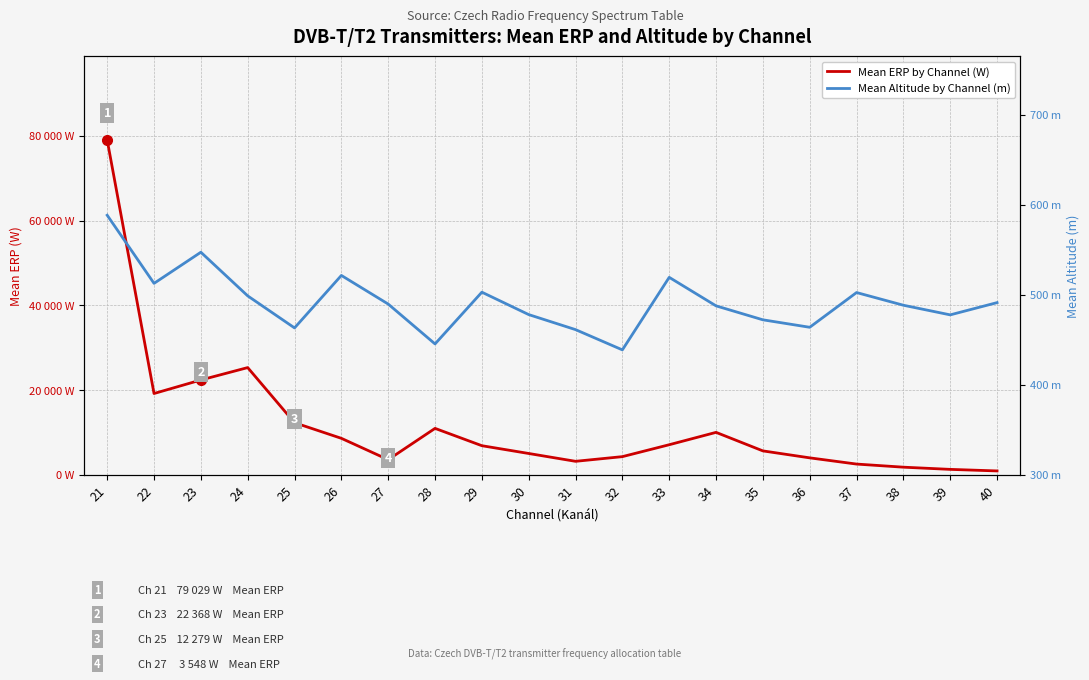

Rank the series by their maximum value, from highest to lowest.

Mean ERP by Channel (W), Mean Altitude by Channel (m)